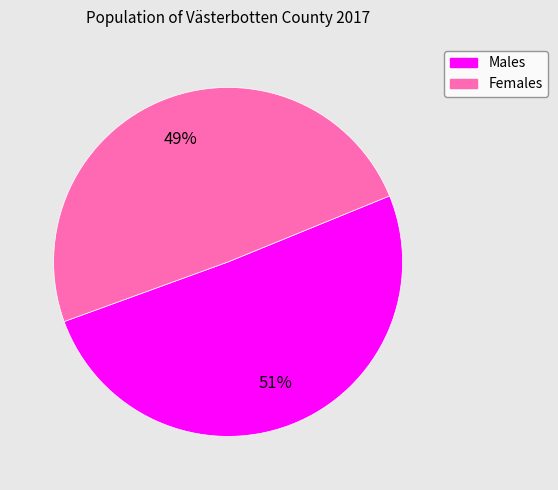

Does any single category account for the majority?

Yes